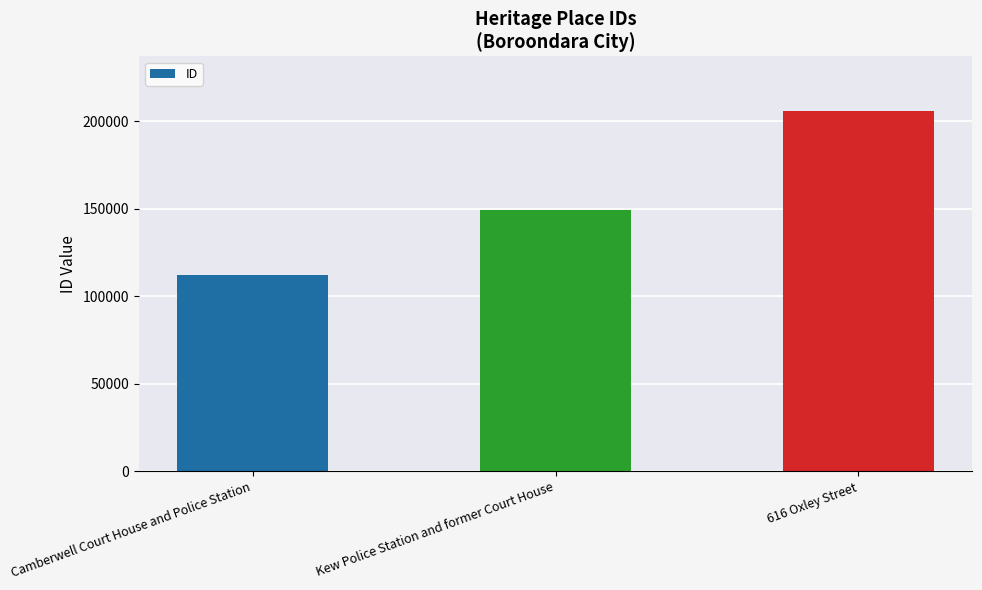

Reading right to left, list all the values displayed in this chart.

206052	149542	112360